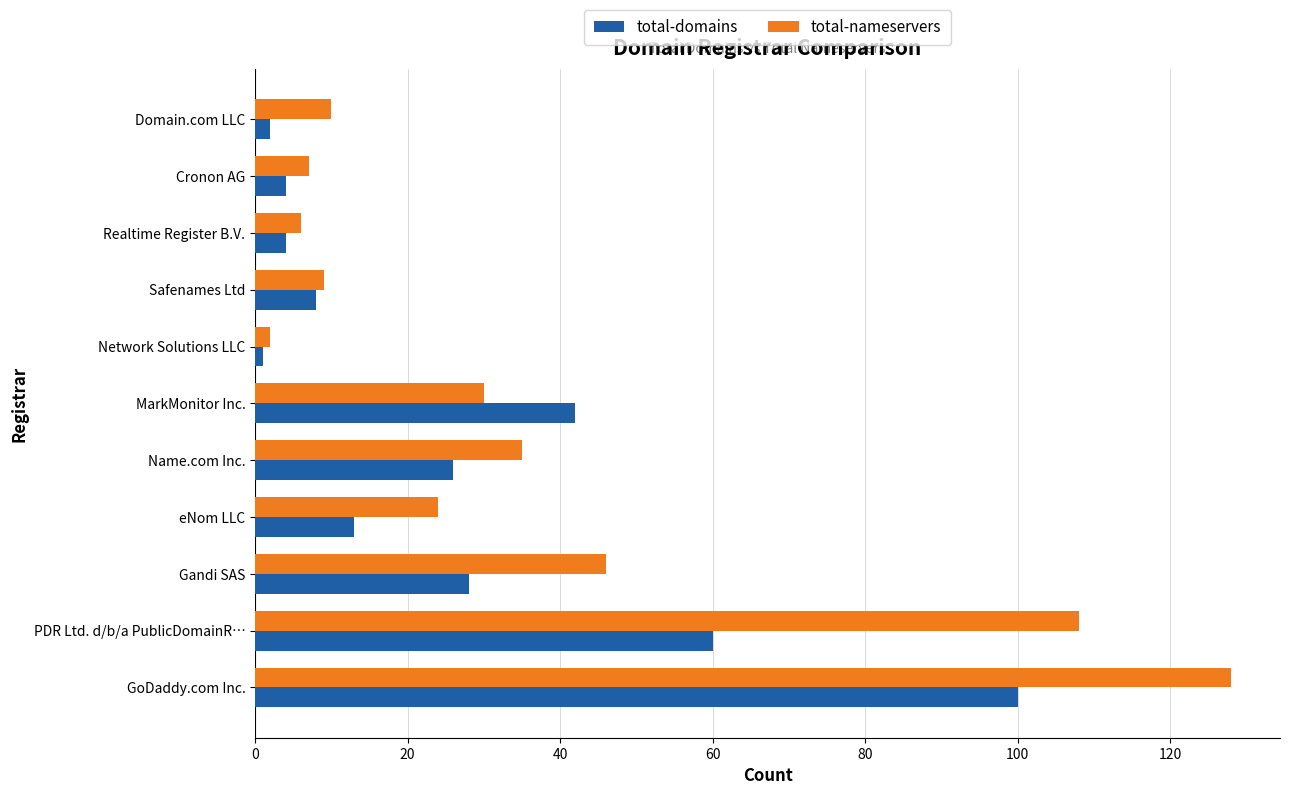

Where is total-domains nearest to the value 50?

MarkMonitor Inc.